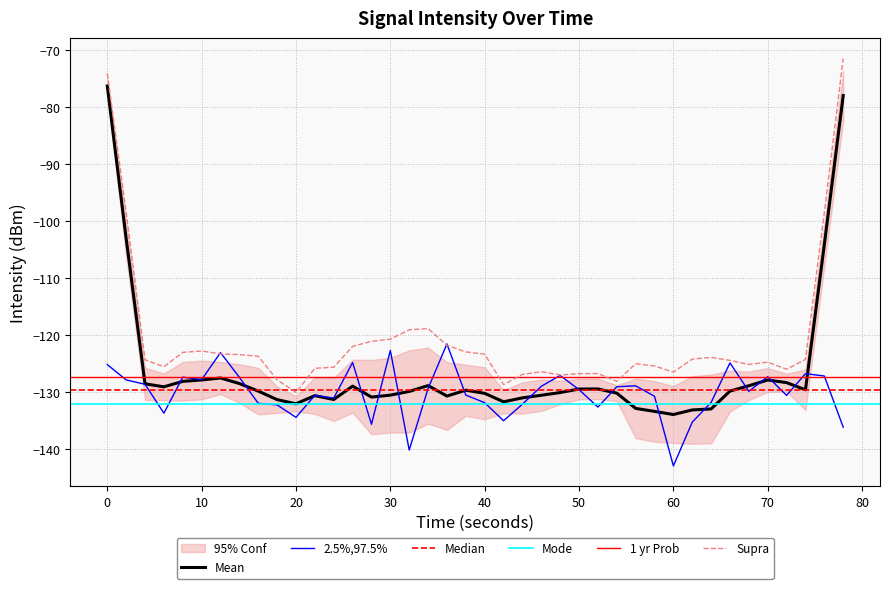

True or false: Mean and Supra intersect in this chart.

False